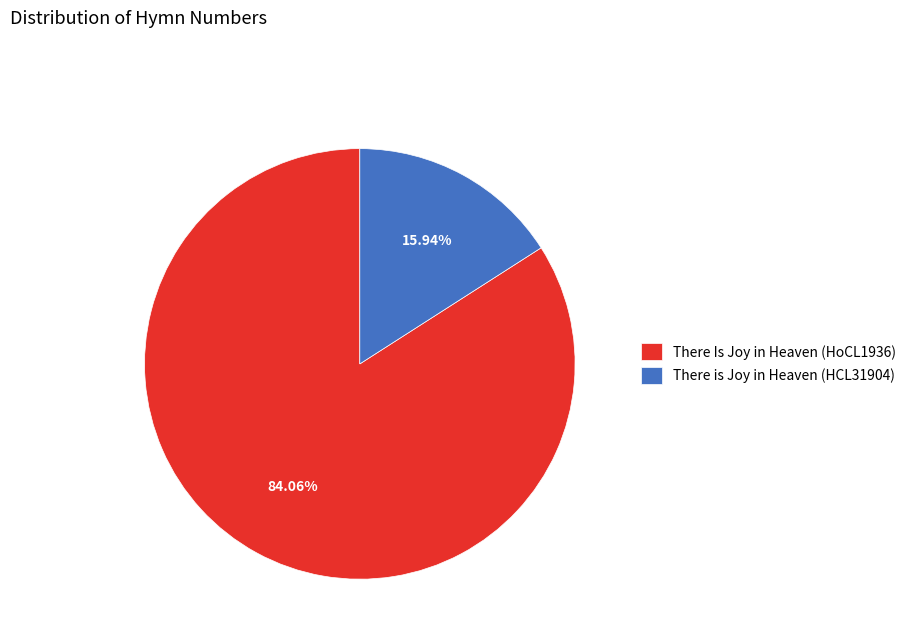

What is the largest slice in the pie chart?

There Is Joy in Heaven (HoCL1936)